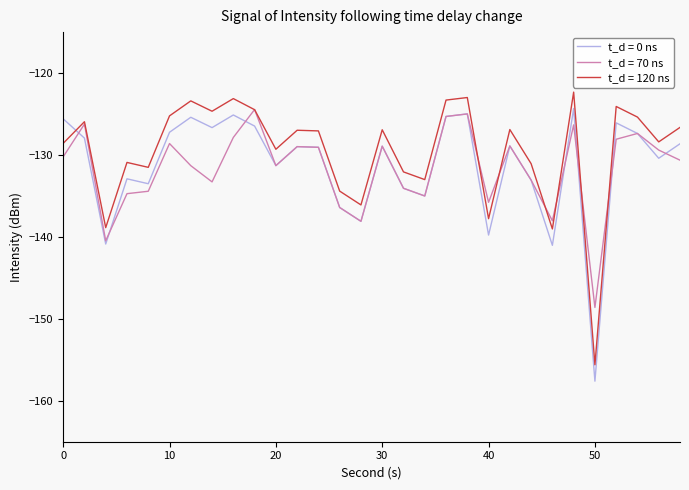

What is the maximum value shown in the chart?

-122.3